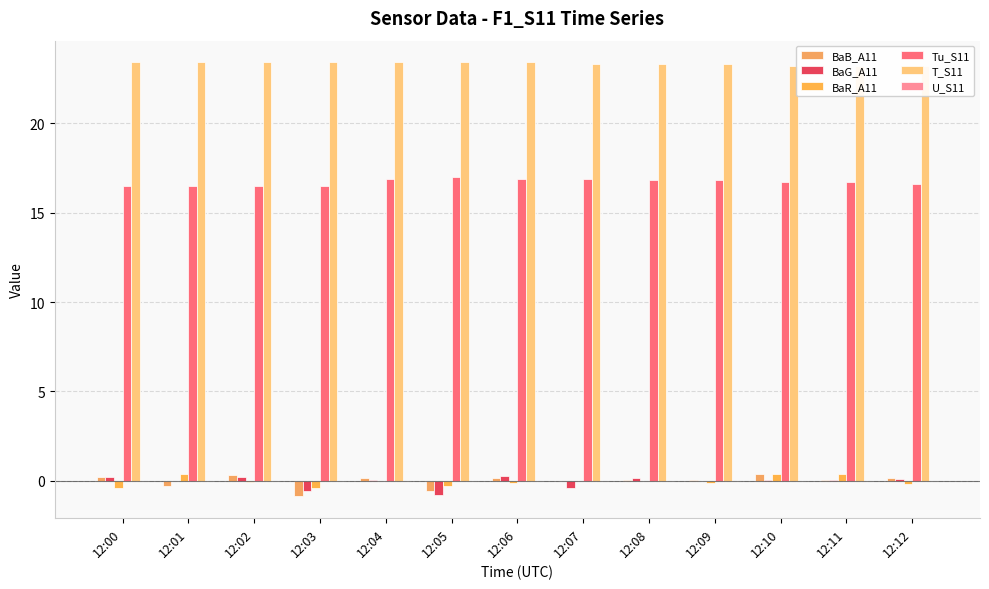

What are all the series names shown in the legend?

BaB_A11, BaG_A11, BaR_A11, Tu_S11, T_S11, U_S11